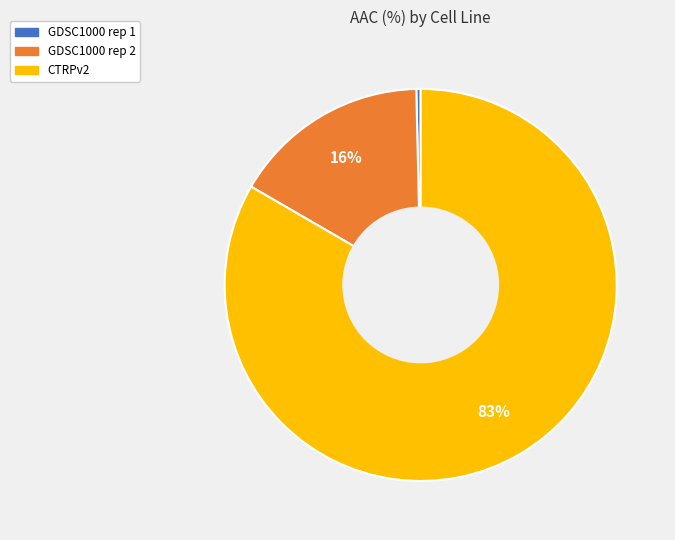

Rank the categories by value from lowest to highest.

GDSC1000 rep 1, GDSC1000 rep 2, CTRPv2